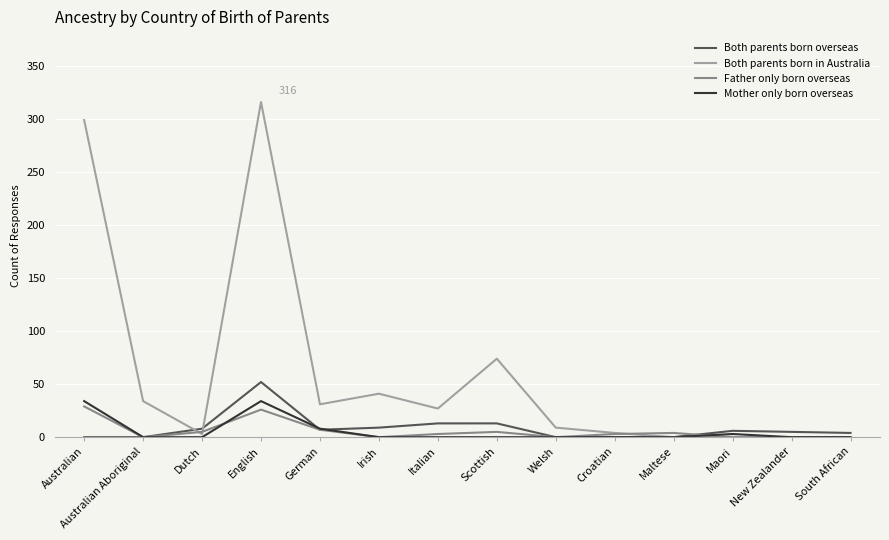

Is the value of Mother only born overseas at German greater than the value of Father only born overseas at Australian?

No